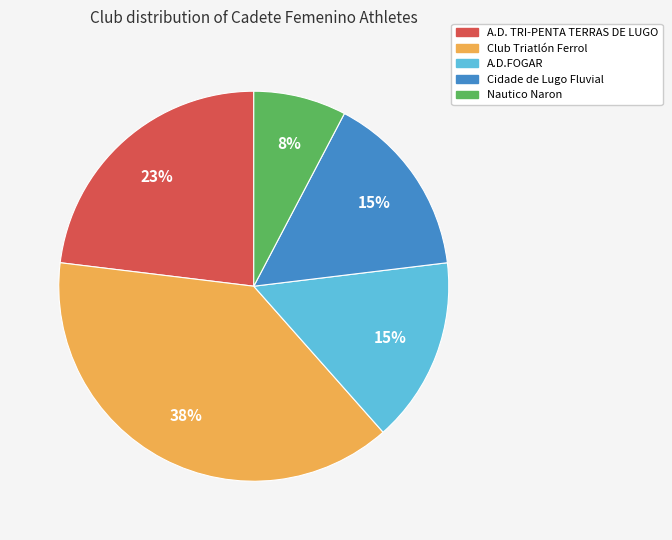

The A.D. TRI-PENTA TERRAS DE LUGO slice represents 29% of the pie. True or false?

False